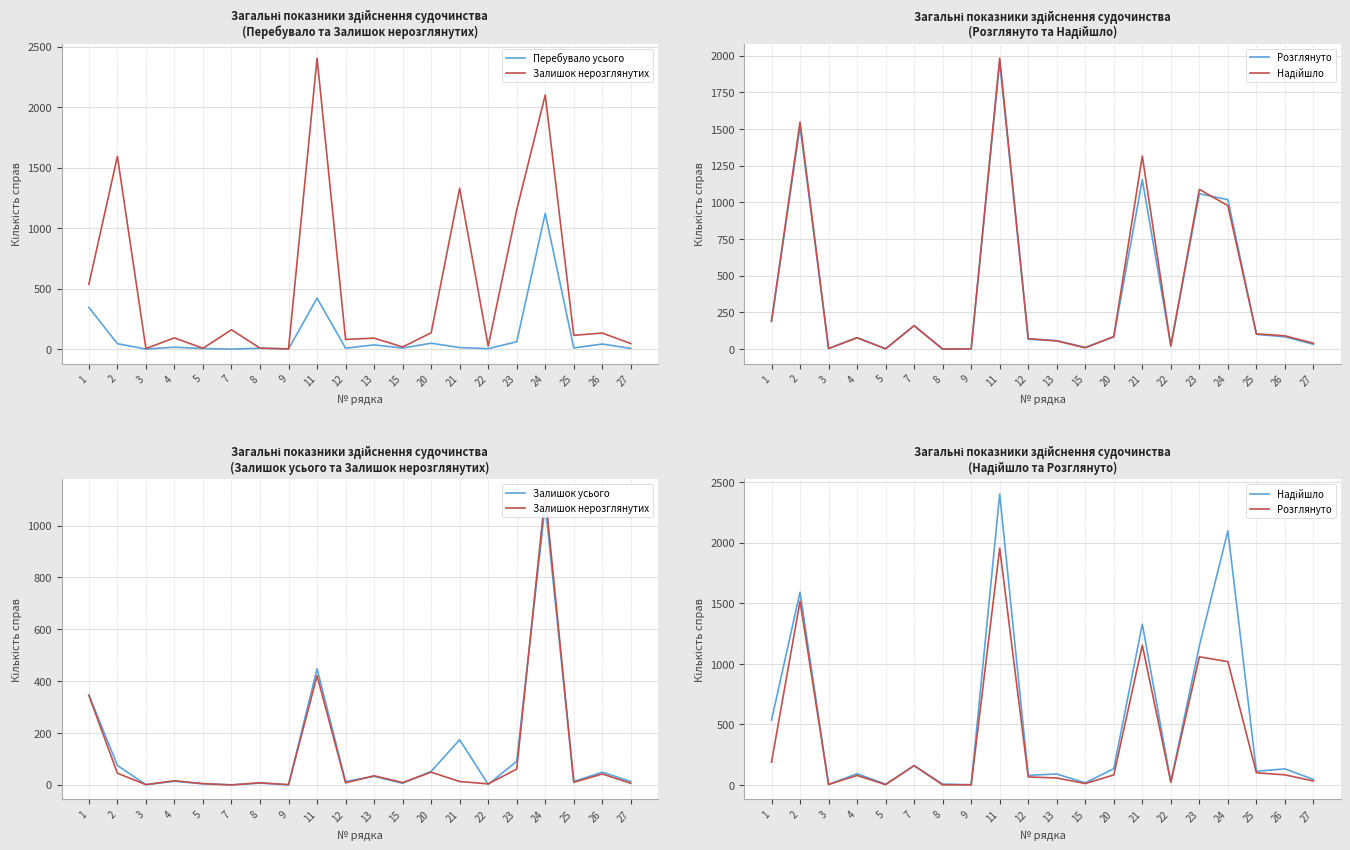

List the series in order of their peak value, lowest first.

Залишок усього, Перебувало усього, Залишок нерозглянутих, Розглянуто, Надійшло